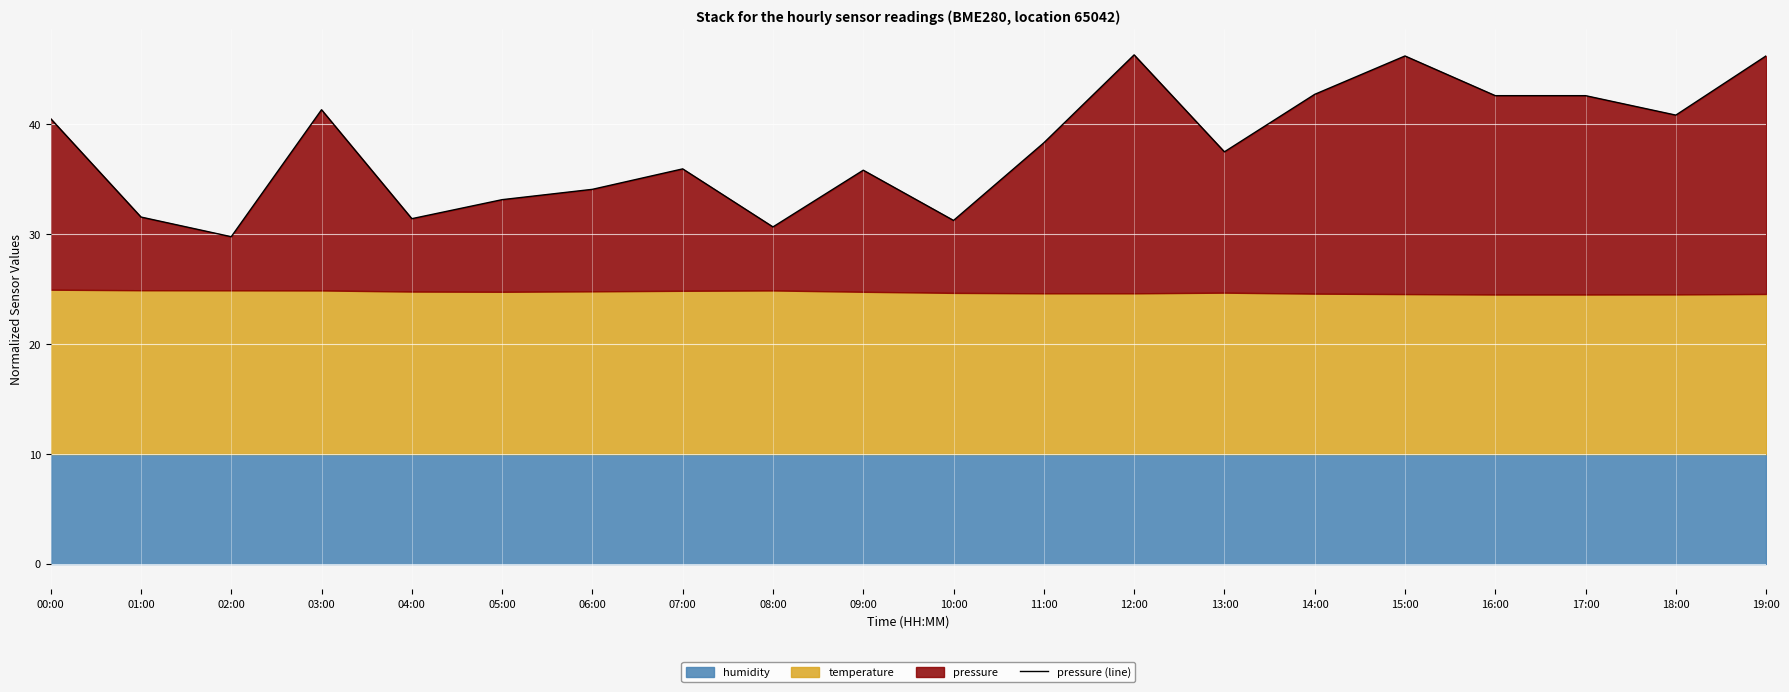

How many points are higher than both their immediate neighbors (excluding endpoints)?

5